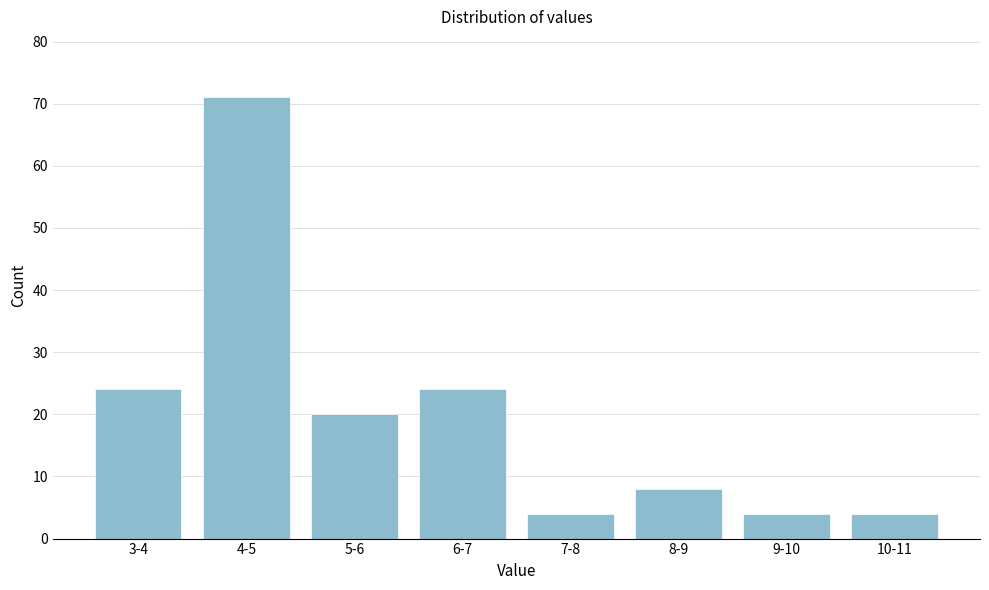

Reading right to left, extract all data points from this chart.

4	4	8	4	24	20	71	24